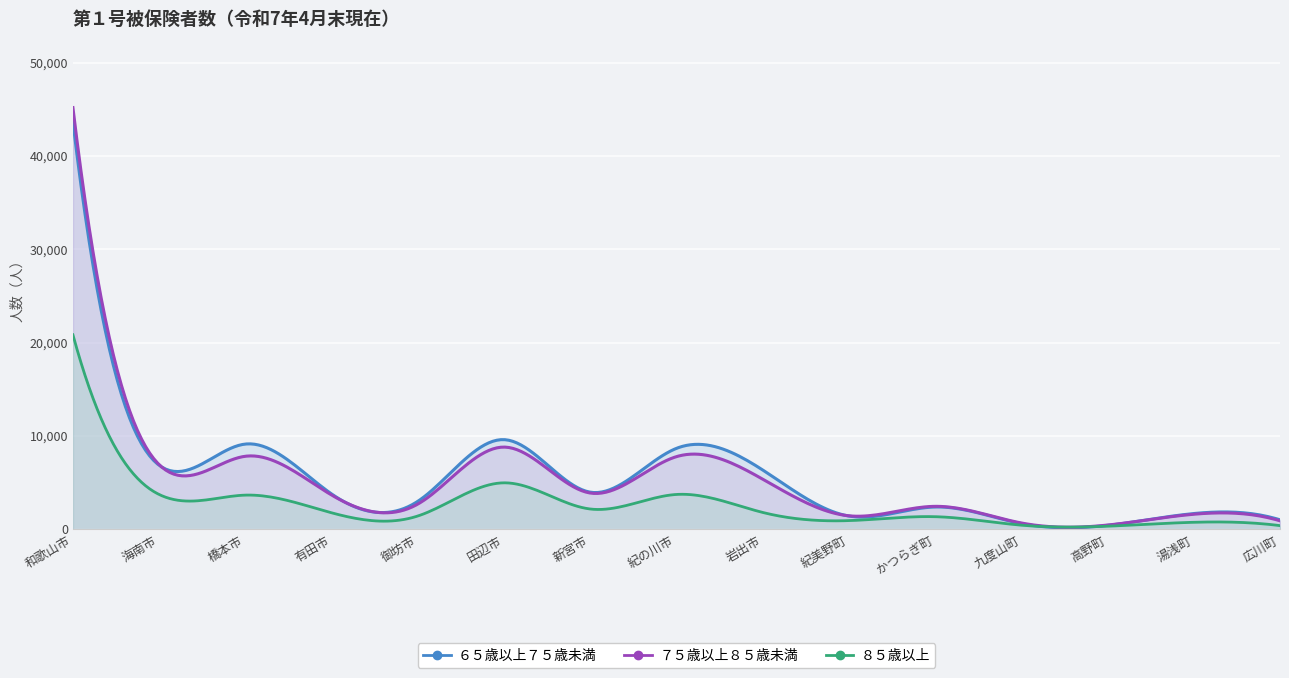

True or false: ８５歳以上 and ７５歳以上８５歳未満 intersect in this chart.

False